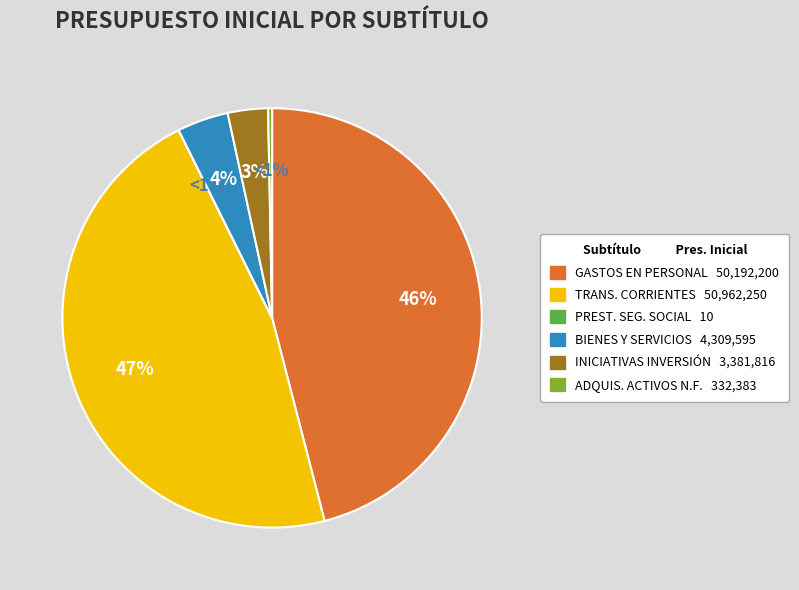

Does INICIATIVAS DE INVERSIÓN account for over 50% of the chart?

No